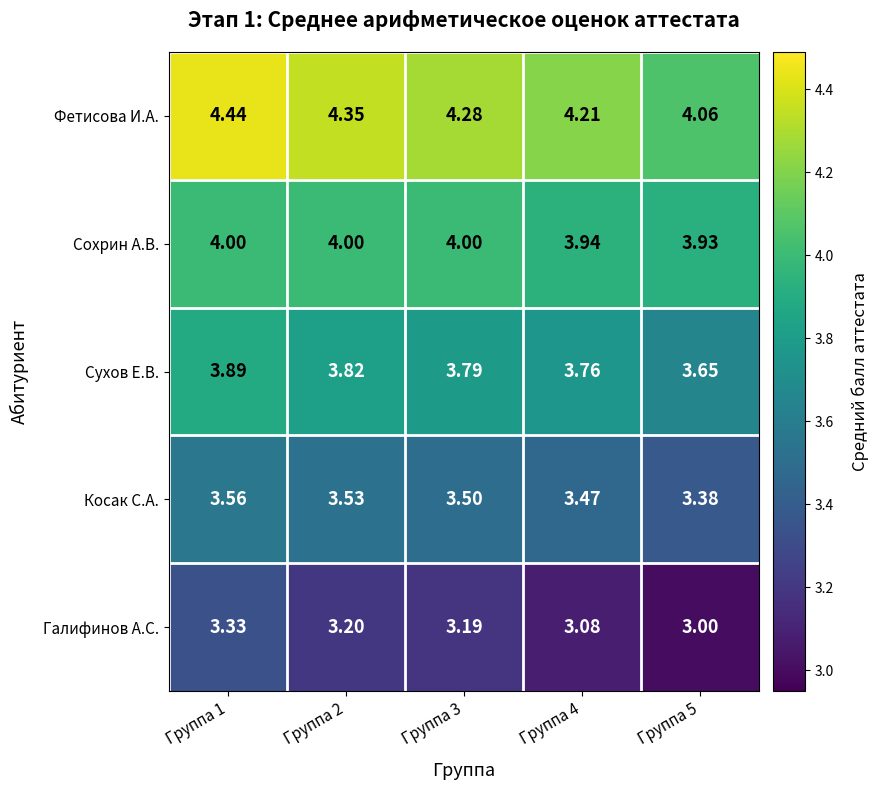

Between Группа 3 and Группа 4, which series saw the biggest shift?

Галифинов А.С.